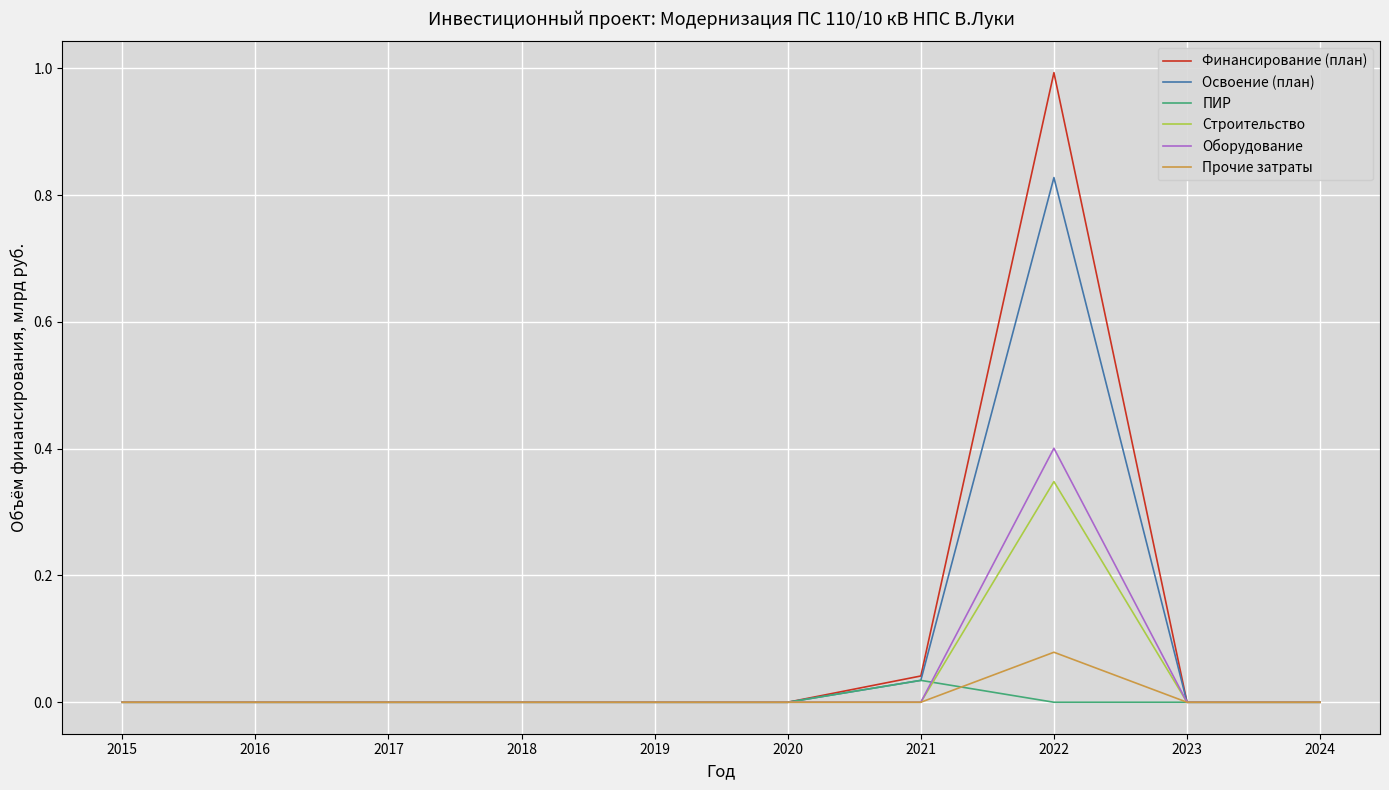

List the series in order of their peak value, lowest first.

ПИР, Прочие затраты, Строительство, Оборудование, Освоение (план), Финансирование (план)